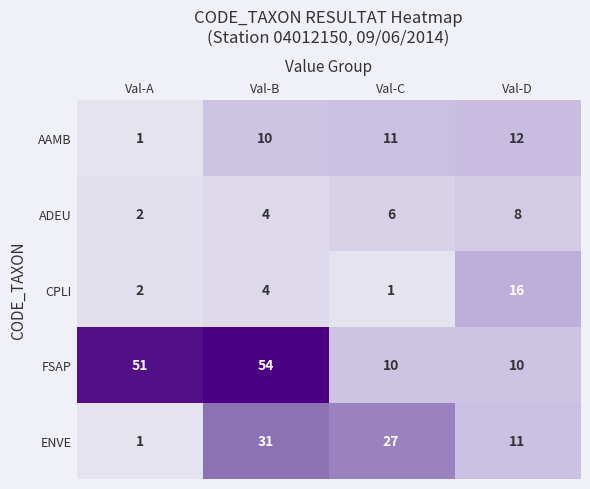

At Val-C, list the series in order from smallest to largest.

CPLI, ADEU, FSAP, AAMB, ENVE